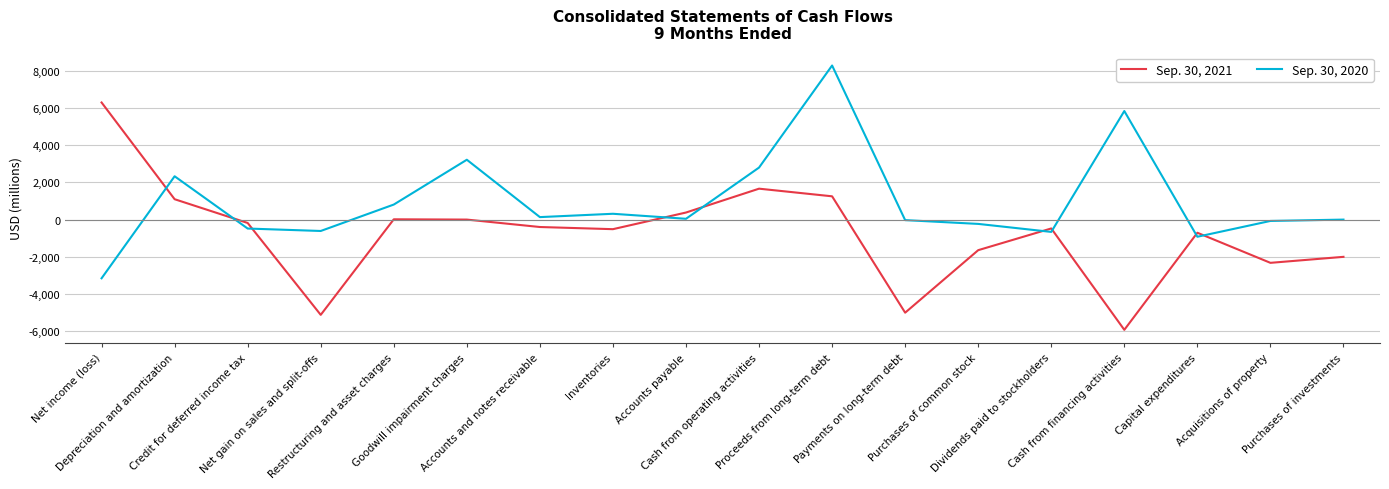

List the series in order of their overall mean, highest first.

Sep. 30, 2020, Sep. 30, 2021